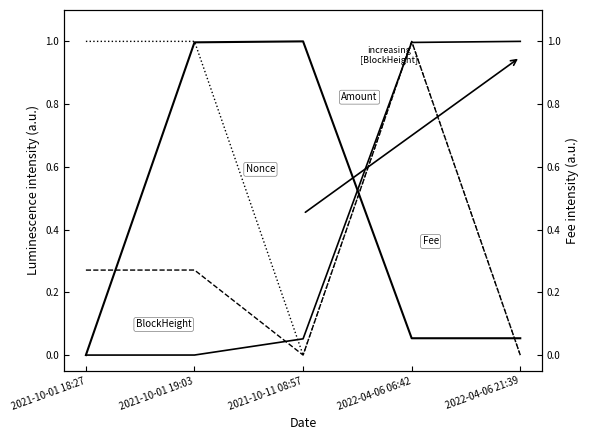

What position from the right is 2022-04-06 06:42?

2